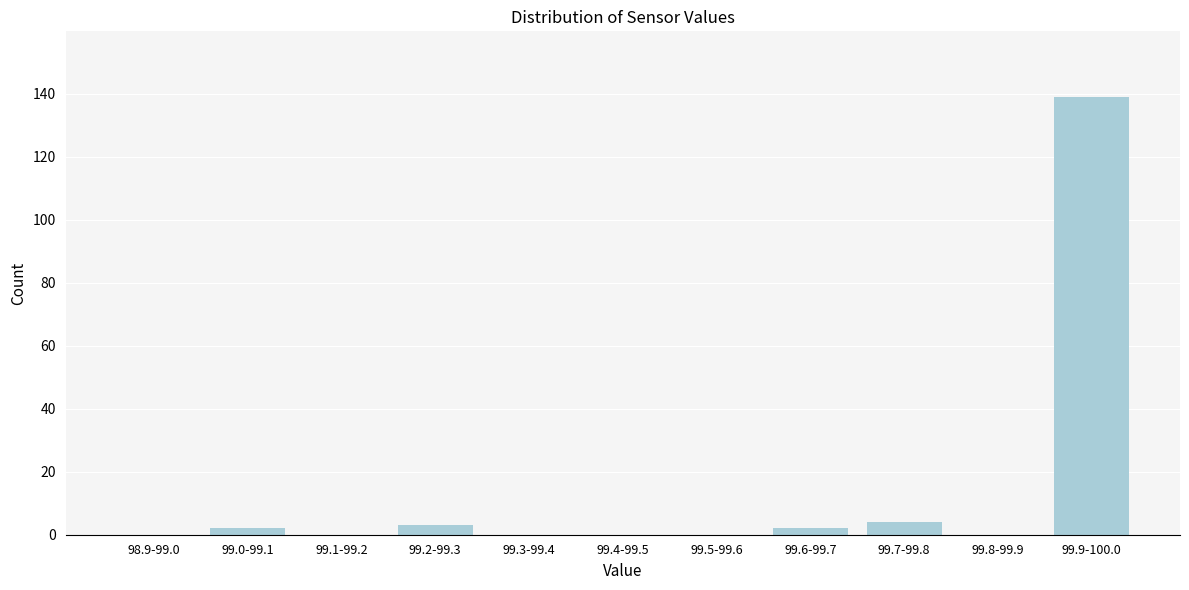

Reading left to right, list all the values displayed in this chart.

98.9-99.0=0	99.0-99.1=2	99.1-99.2=0	99.2-99.3=3	99.3-99.4=0	99.4-99.5=0	99.5-99.6=0	99.6-99.7=2	99.7-99.8=4	99.8-99.9=0	99.9-100.0=139